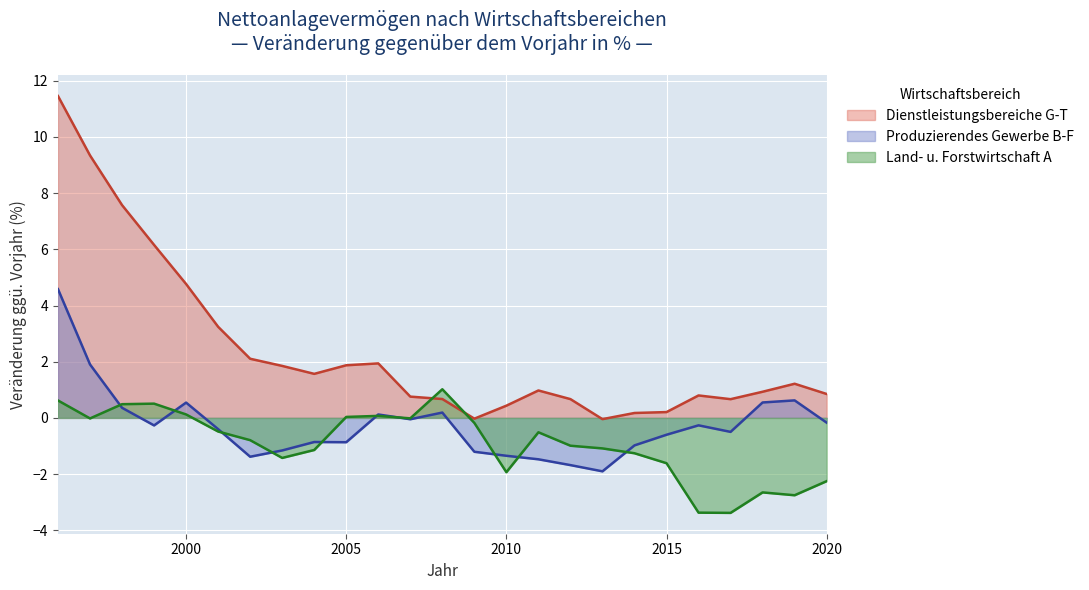

Which category has the highest value across all series?

1996